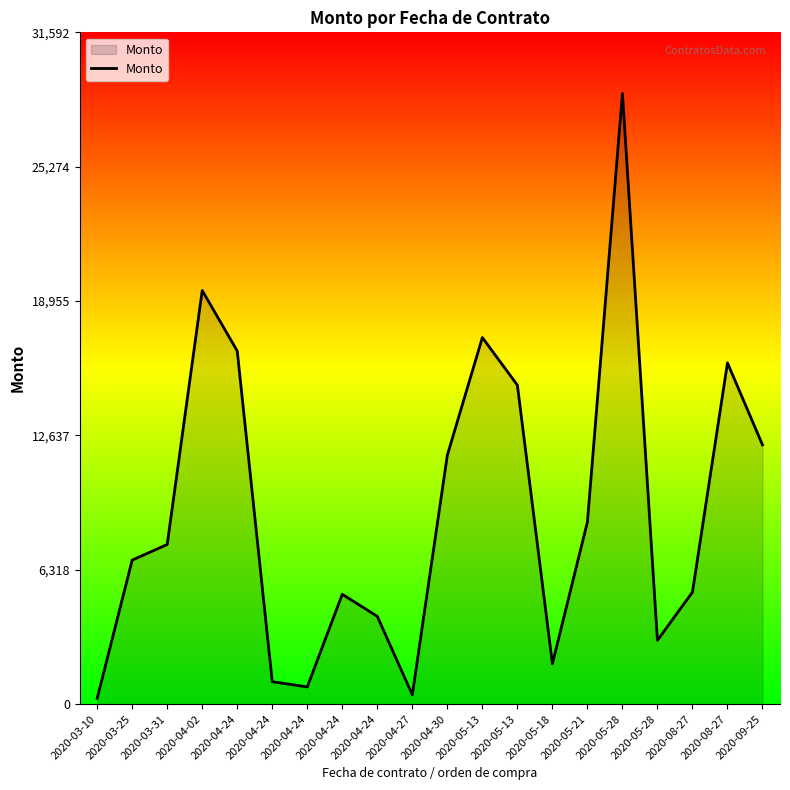

How many interior local valleys (lower than both neighbors) does the data have?

4